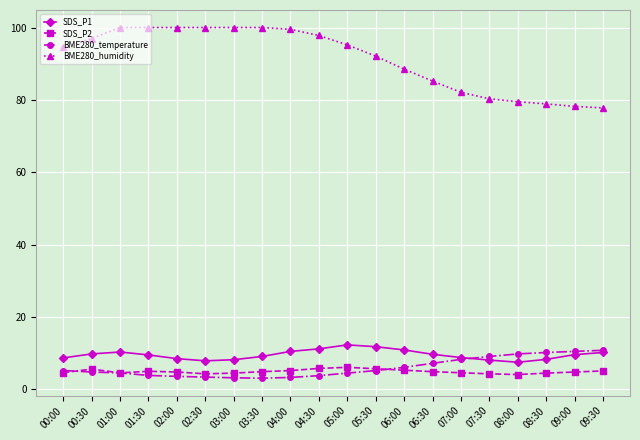

Is this an area chart (filled region under the line)?

No